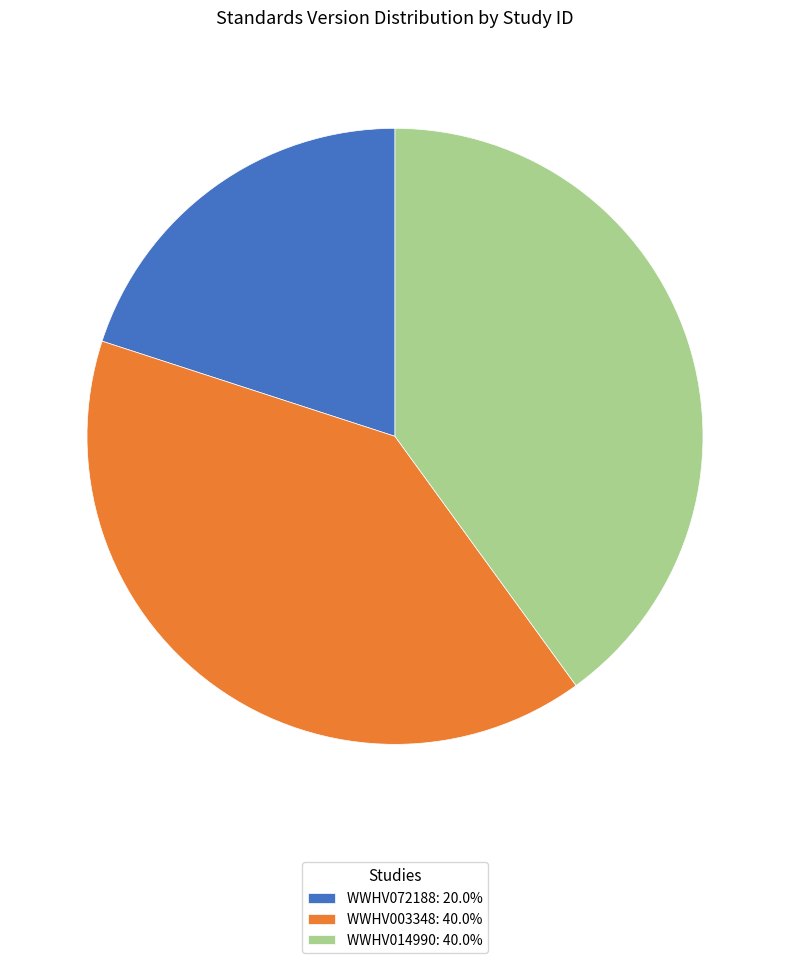

How many slices are in this pie chart?

3